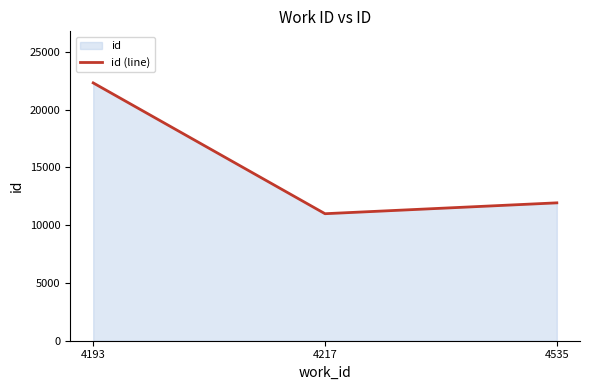

What is the average value?

15080